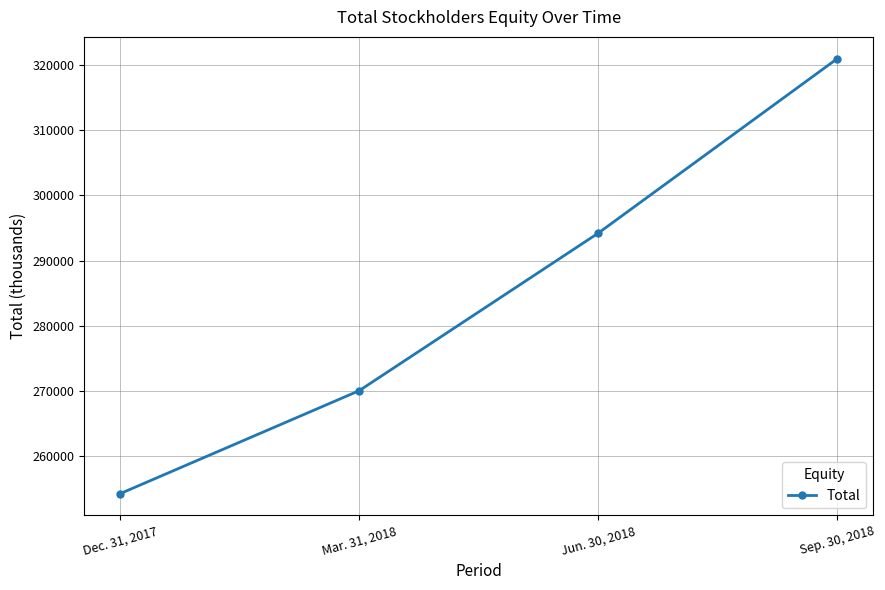

At which label is the value closest to 287606?

Jun. 30, 2018